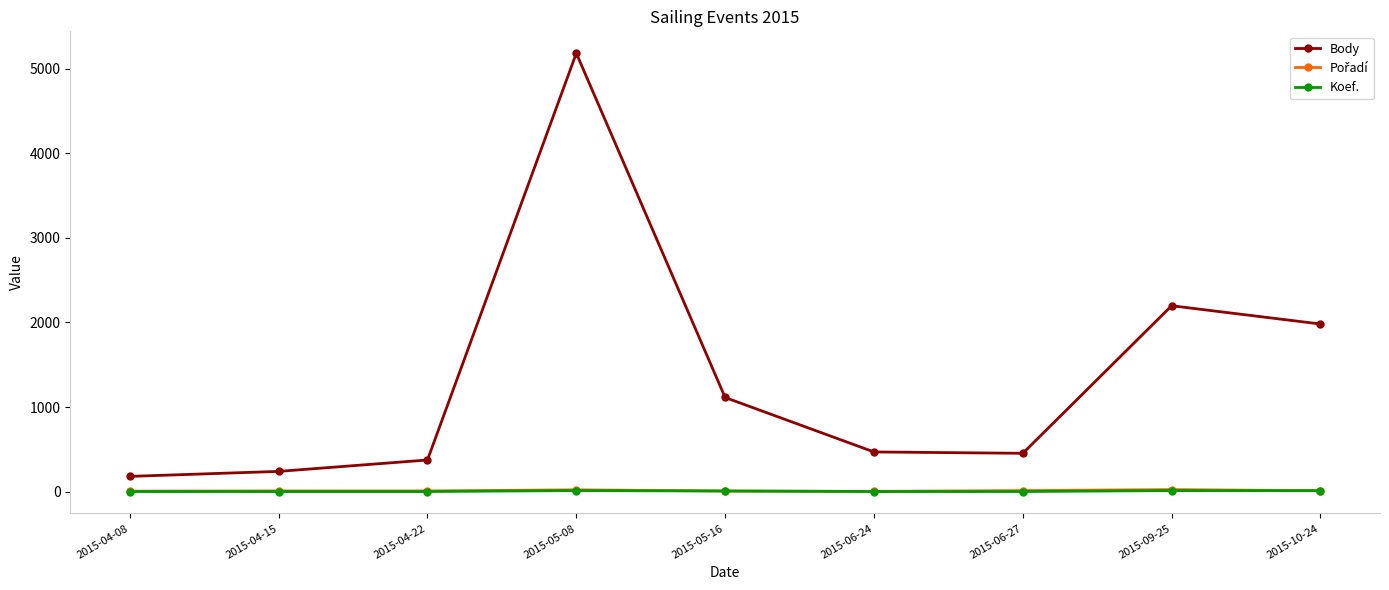

True or false: Body and Koef. cross at least once.

False